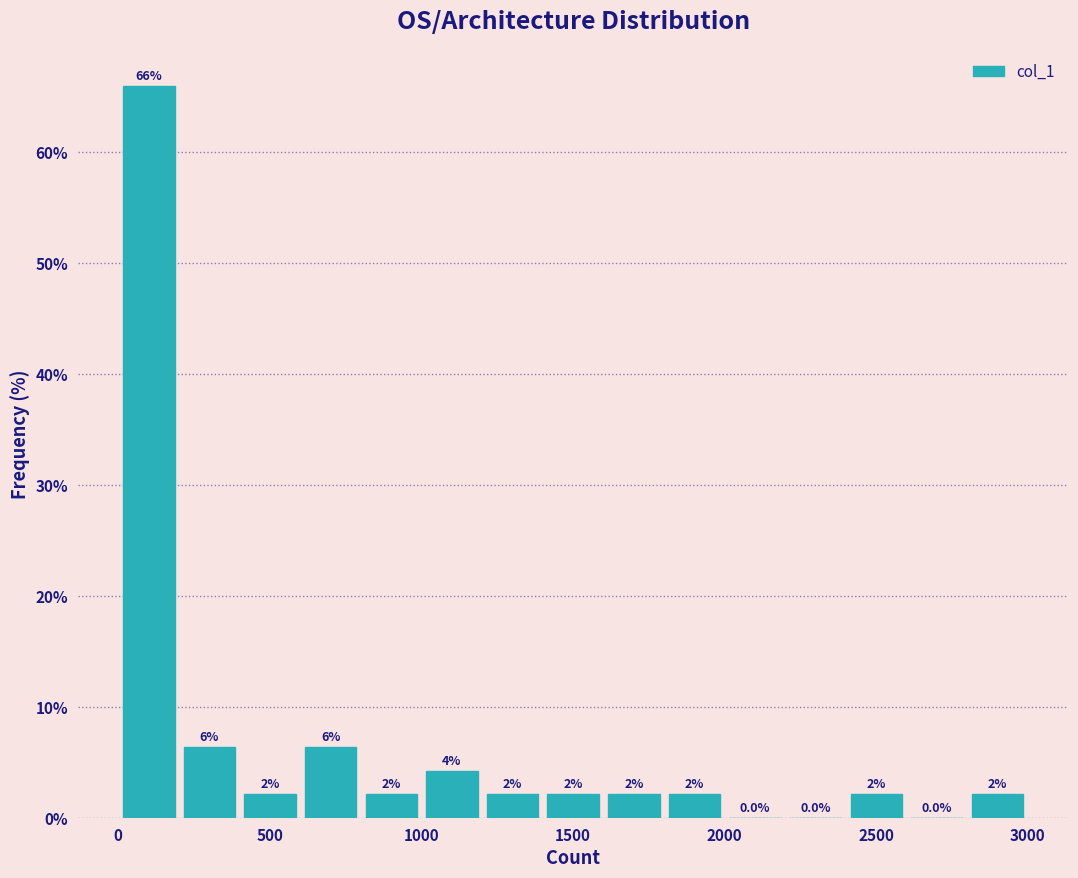

Around what value on the x-axis is the tallest bar? Give the approximate position of its centre, as read against the axis.

100